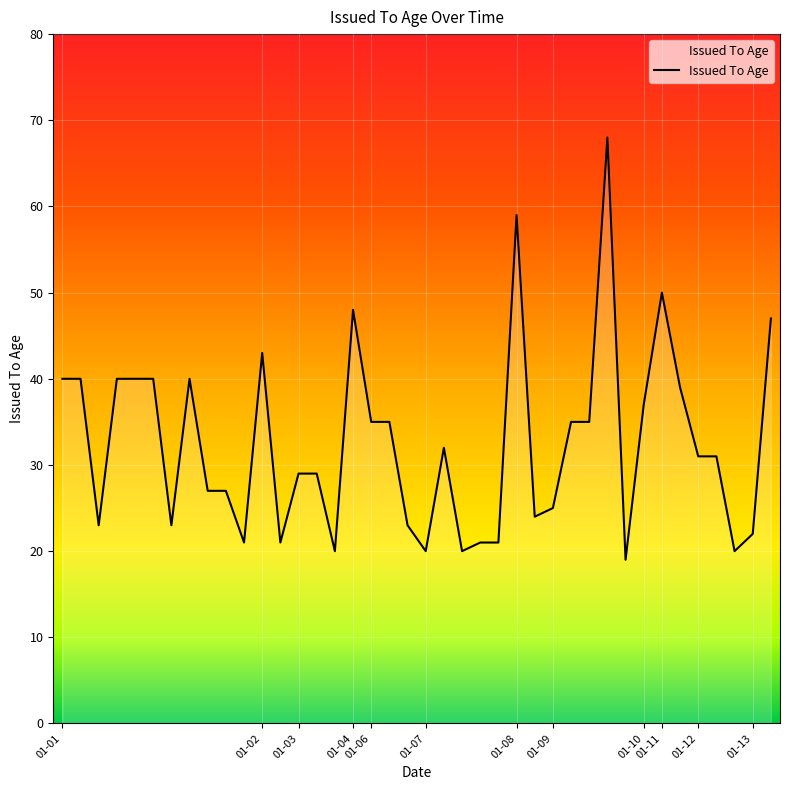

What is the smallest value displayed?

19